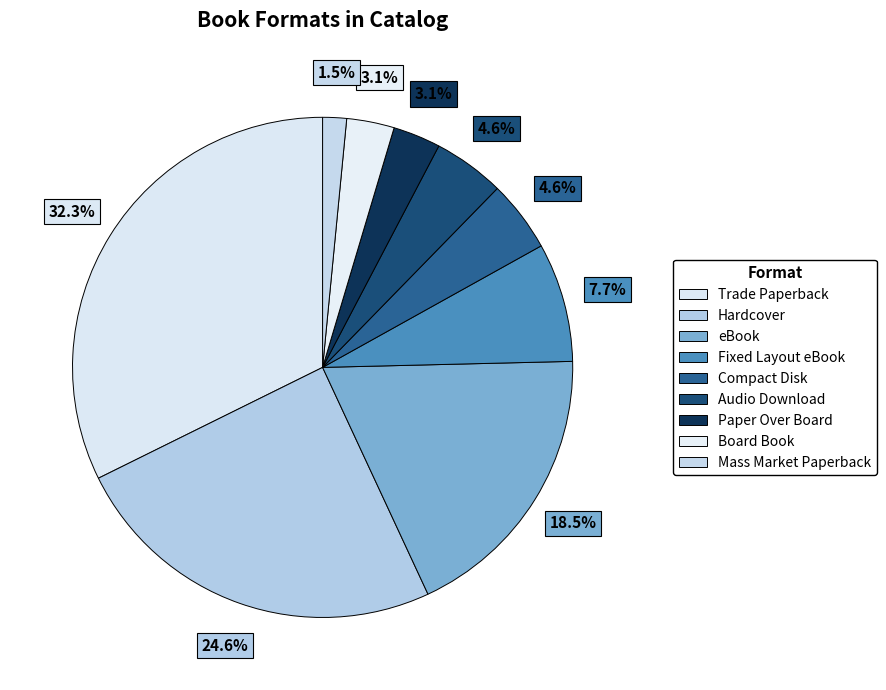

Count the number of slices in the pie.

9